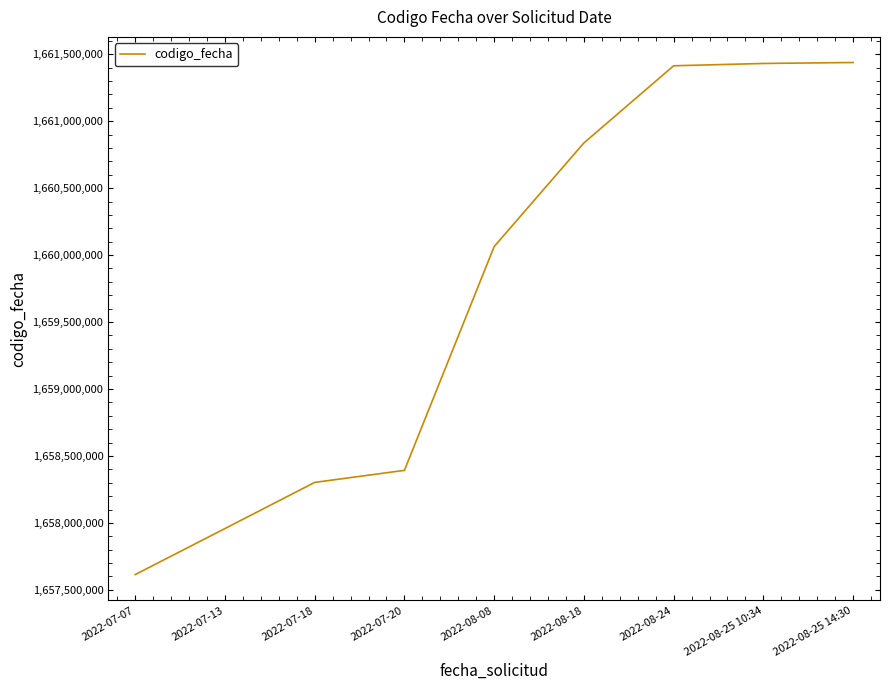

Is it true that the value at 2022-07-20 is 1658392470?

True